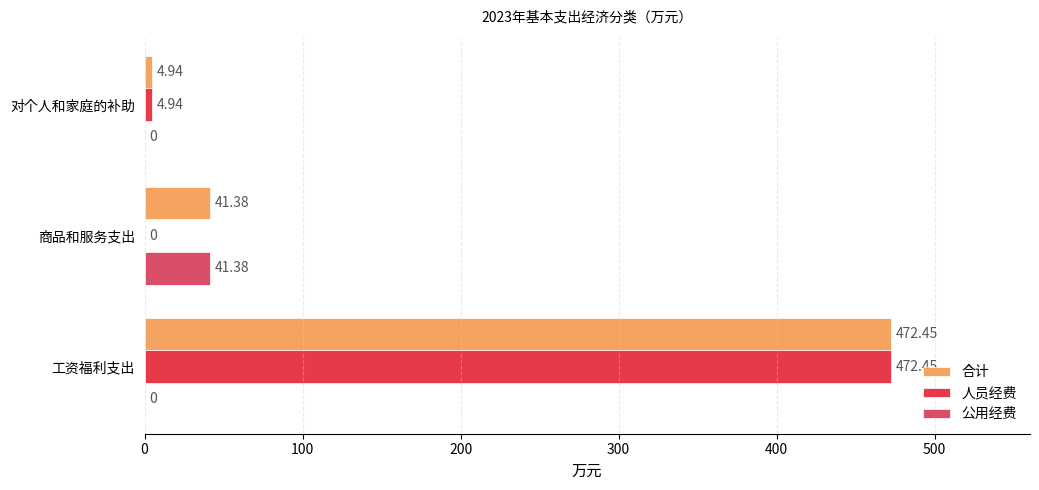

What is the sum of the 人员经费 values at 对个人和家庭的补助 and 工资福利支出?

477.4